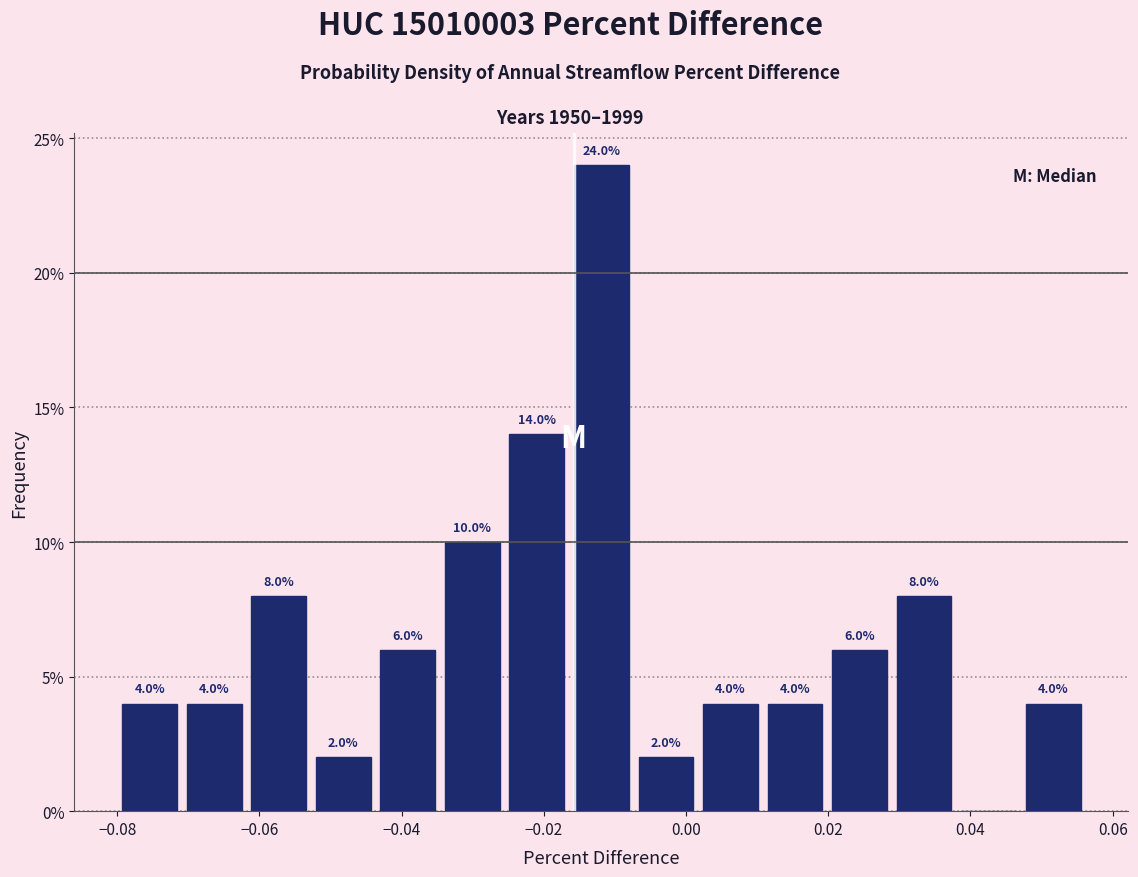

Which range on the x-axis has the tallest bar?

-0.016 to -0.008